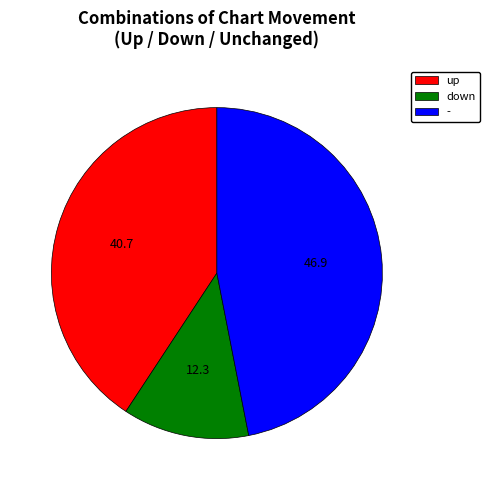

Which category has the biggest portion of the pie?

-